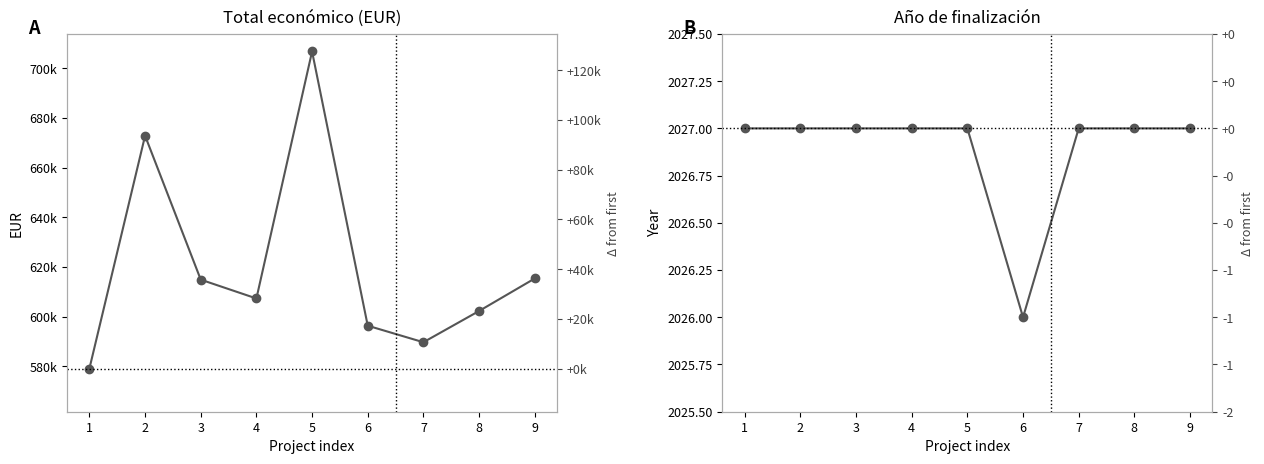

List the series in order of their peak value, lowest first.

Año de finalización, Total económico